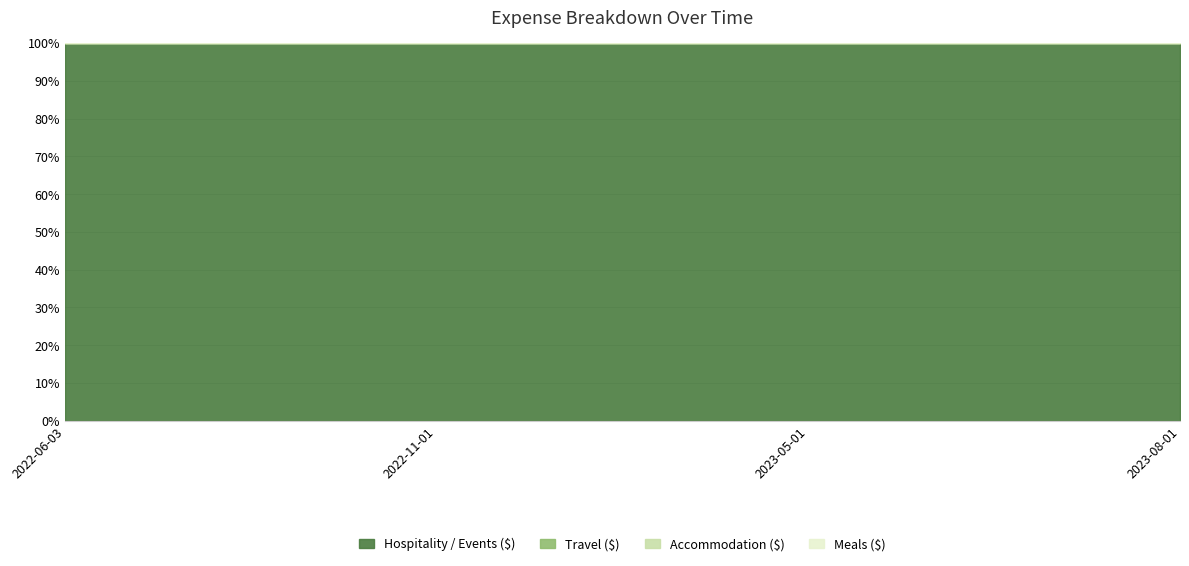

What is the value of the Hospitality / Events ($) point at the 3rd from the left?

56.5